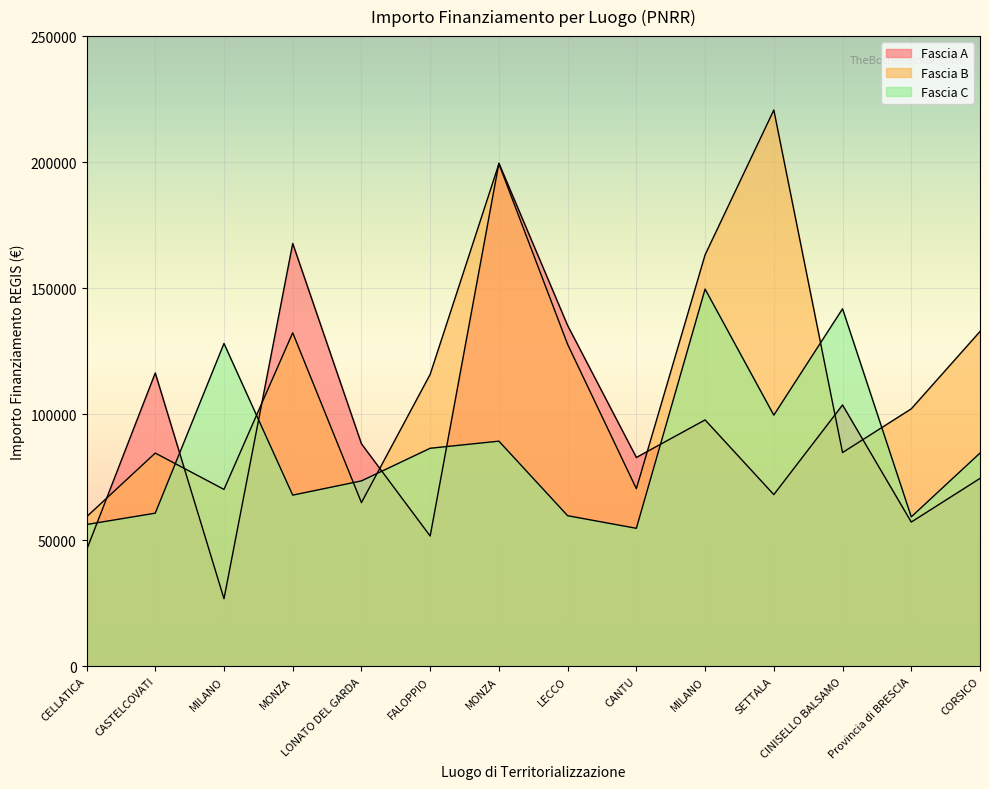

At how many categories does at least one series exceed 77340?

13